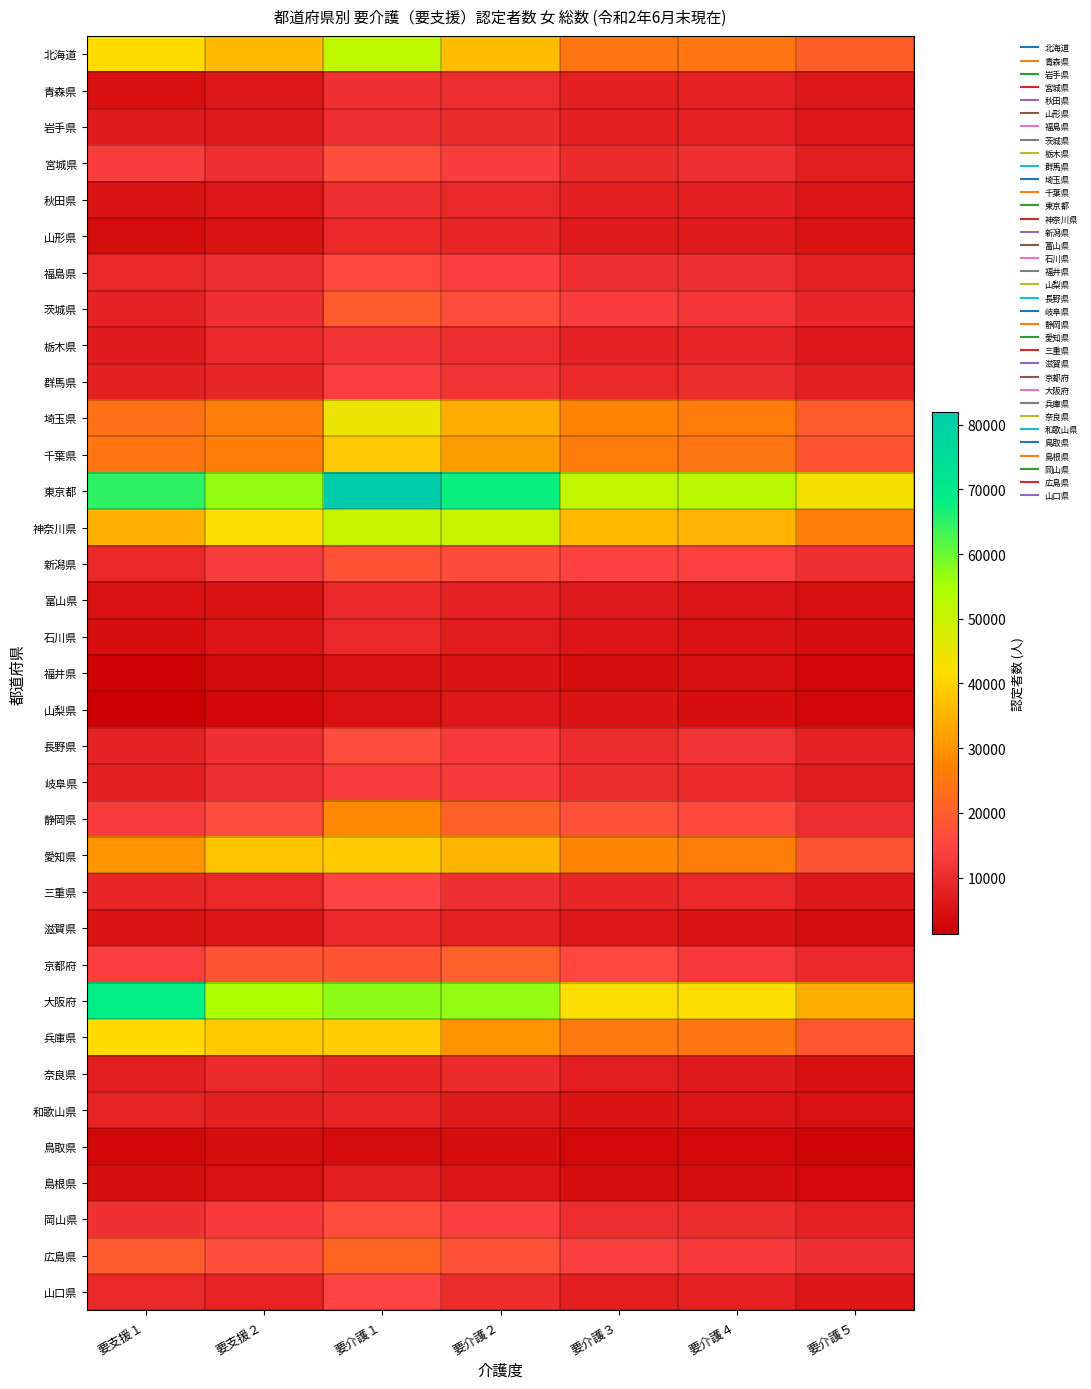

Rank the series by their maximum value, from highest to lowest.

東京都, 大阪府, 北海道, 神奈川県, 埼玉県, 兵庫県, 愛知県, 千葉県, 静岡県, 広島県, 京都府, 茨城県, 新潟県, 長野県, 宮城県, 岡山県, 福島県, 山口県, 三重県, 群馬県, 岐阜県, 栃木県, 青森県, 秋田県, 岩手県, 奈良県, 富山県, 滋賀県, 山形県, 石川県, 和歌山県, 島根県, 山梨県, 福井県, 鳥取県